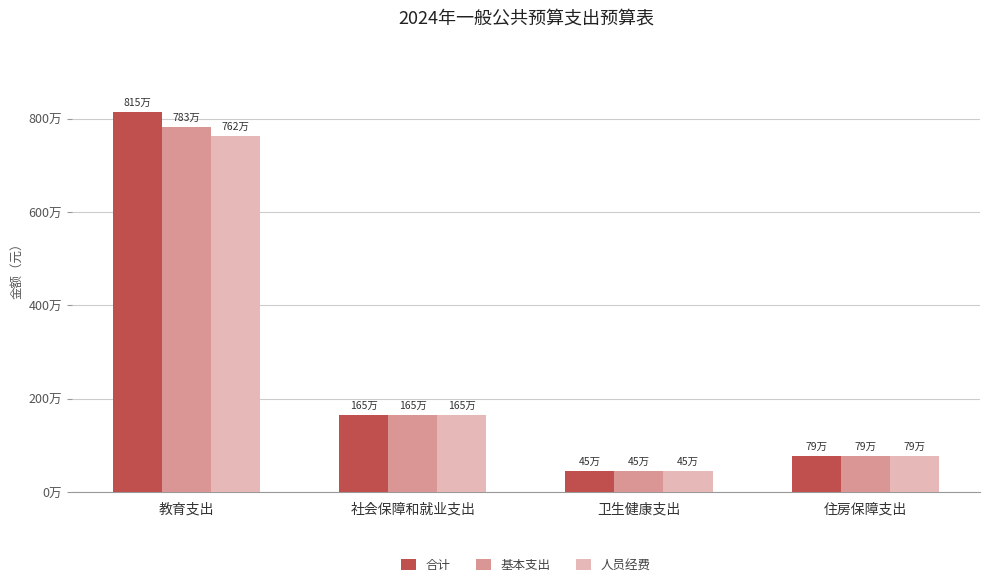

Reading left to right, list all the values displayed in this chart.

合计: 8149683.8	1648258.8	451616.9	786192.0
基本支出: 7826210.4	1648258.8	451616.9	786192.0
人员经费: 7619167.4	1648258.8	451616.9	786192.0